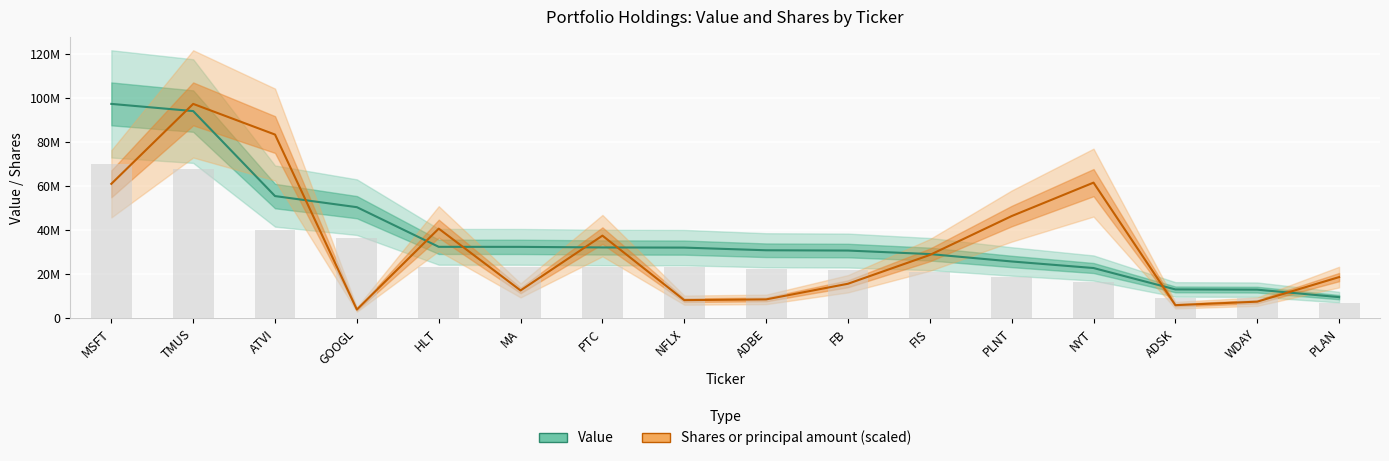

Are the bars horizontal?

No